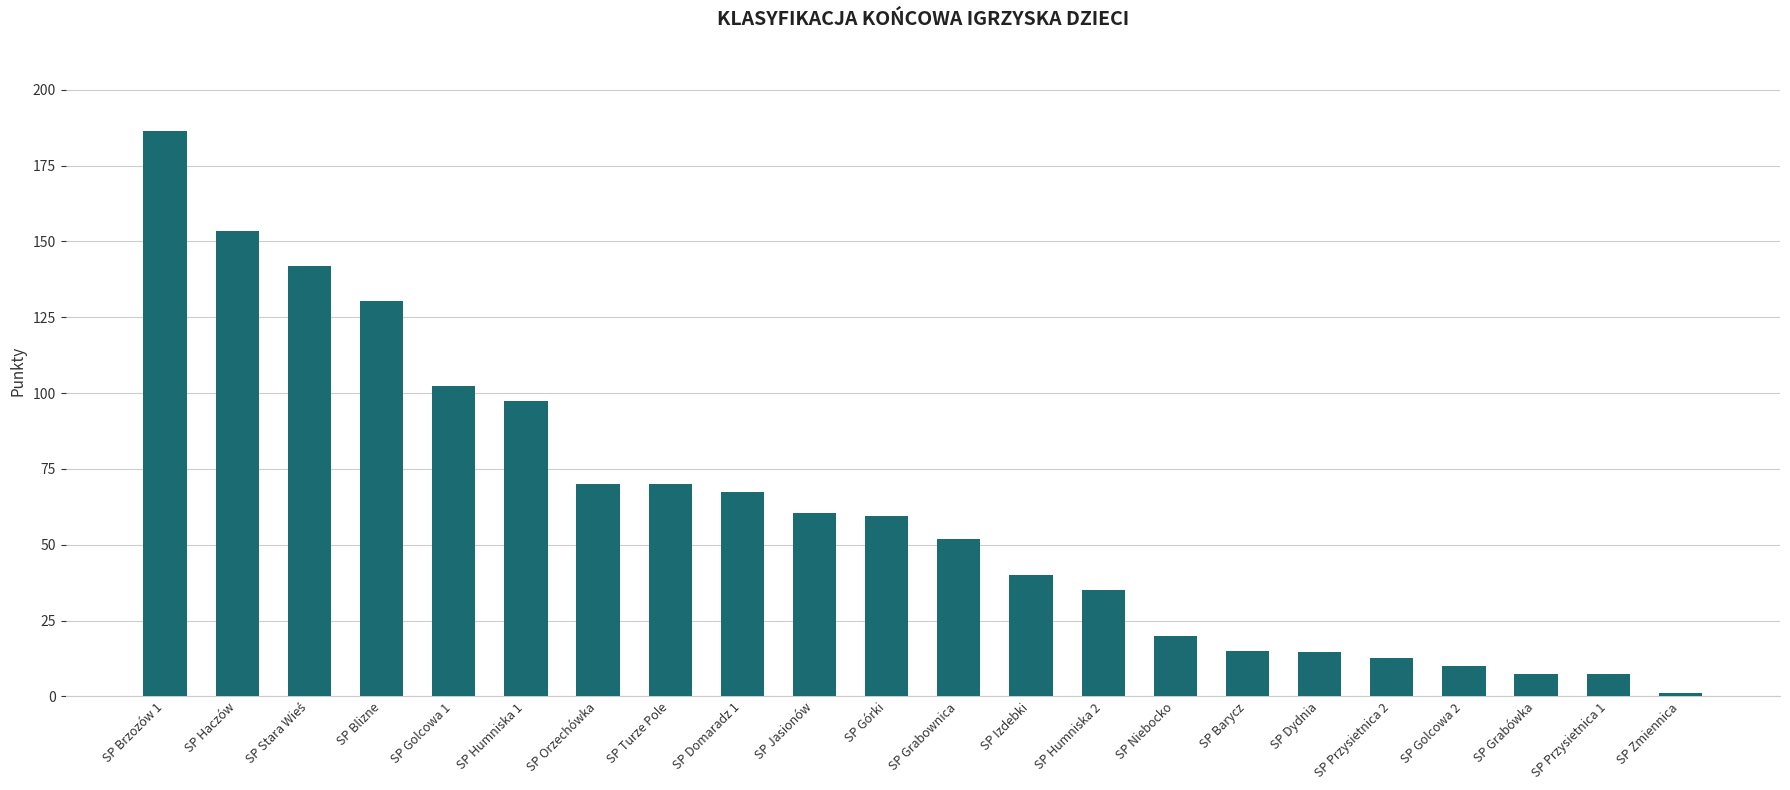

What is the label of the 13th bar from the left?

SP Izdebki